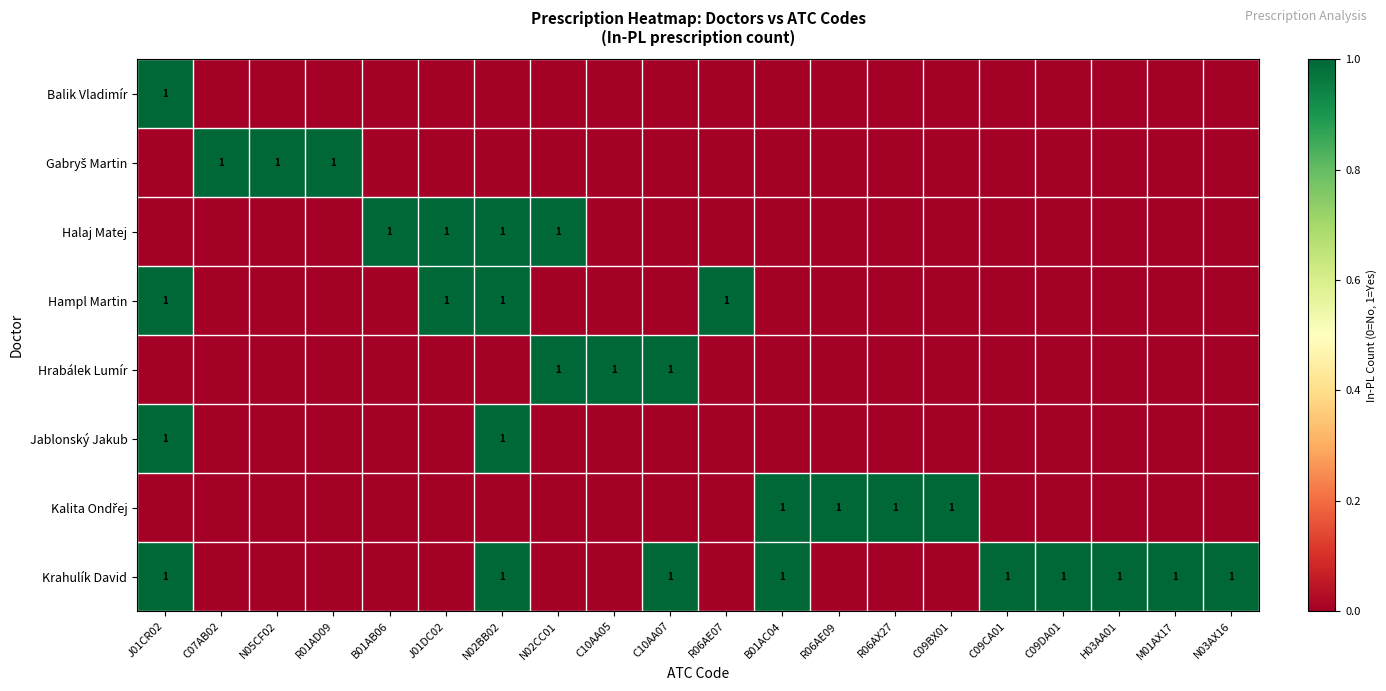

Is it true that Halaj Matej equals 1 at J01DC02?

True